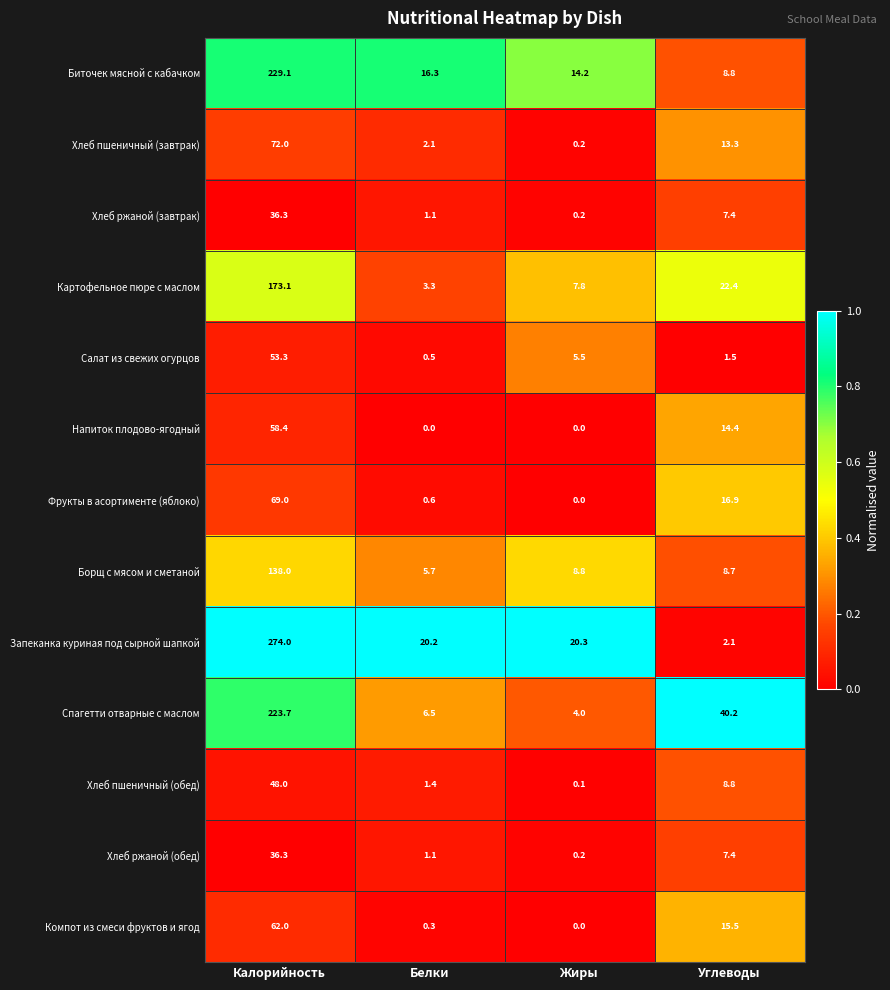

What is the difference between the Салат из свежих огурцов values at Жиры and Белки?

5.0